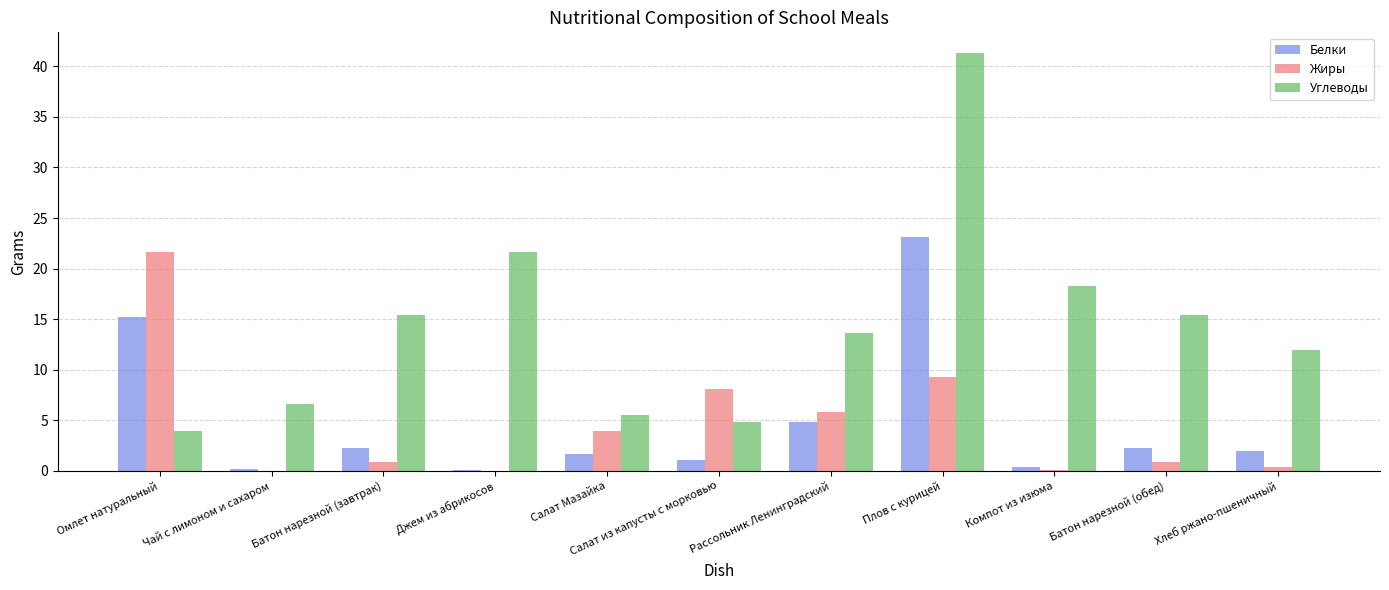

What is the sum of the Жиры values at Батон нарезной (завтрак) and Салат Мазайка?

4.8